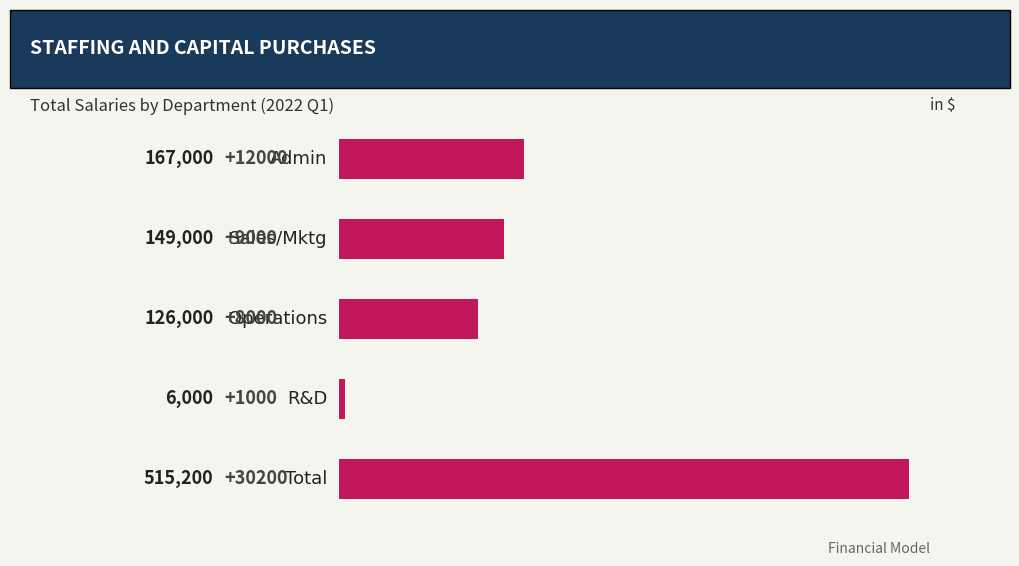

What is the value of the 1st bar from the top?

167000